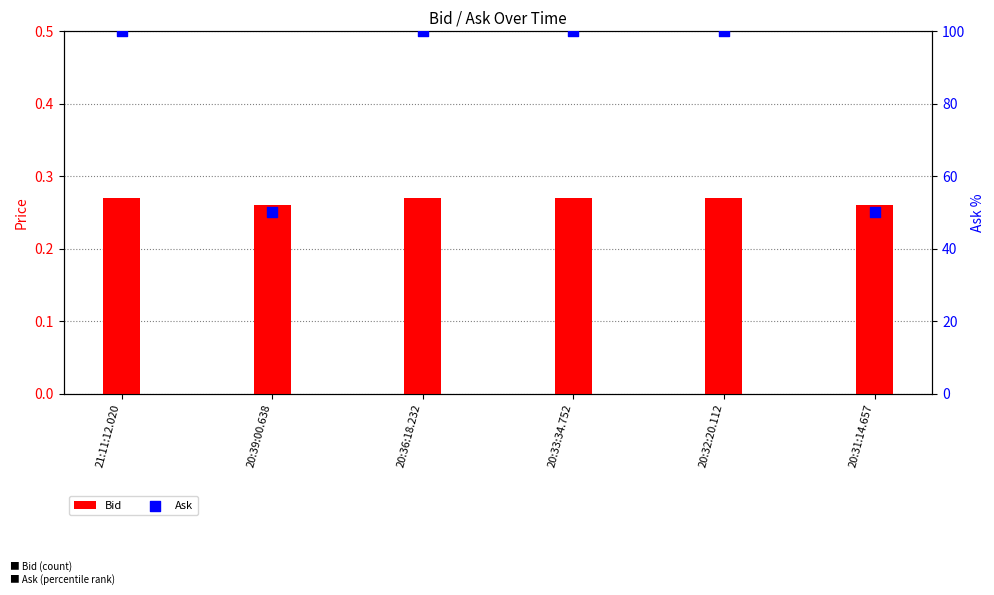

Which series reaches the minimum Y coordinate?

Bid